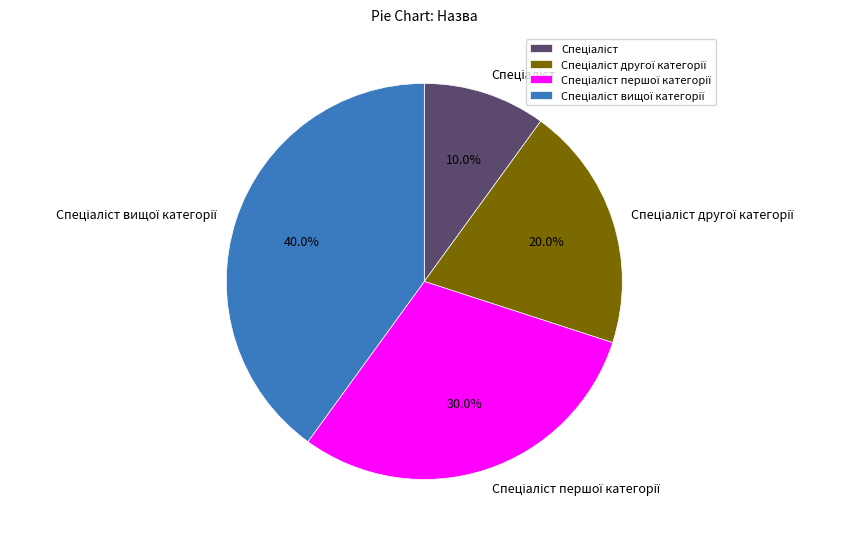

Is there any slice that represents more than half of the pie?

No